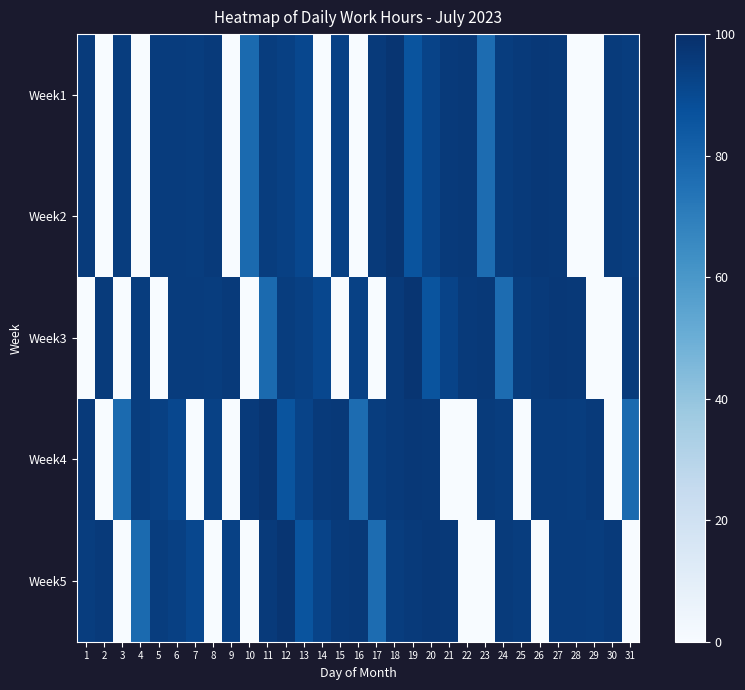

What is the total value across all series at 22?

288.7